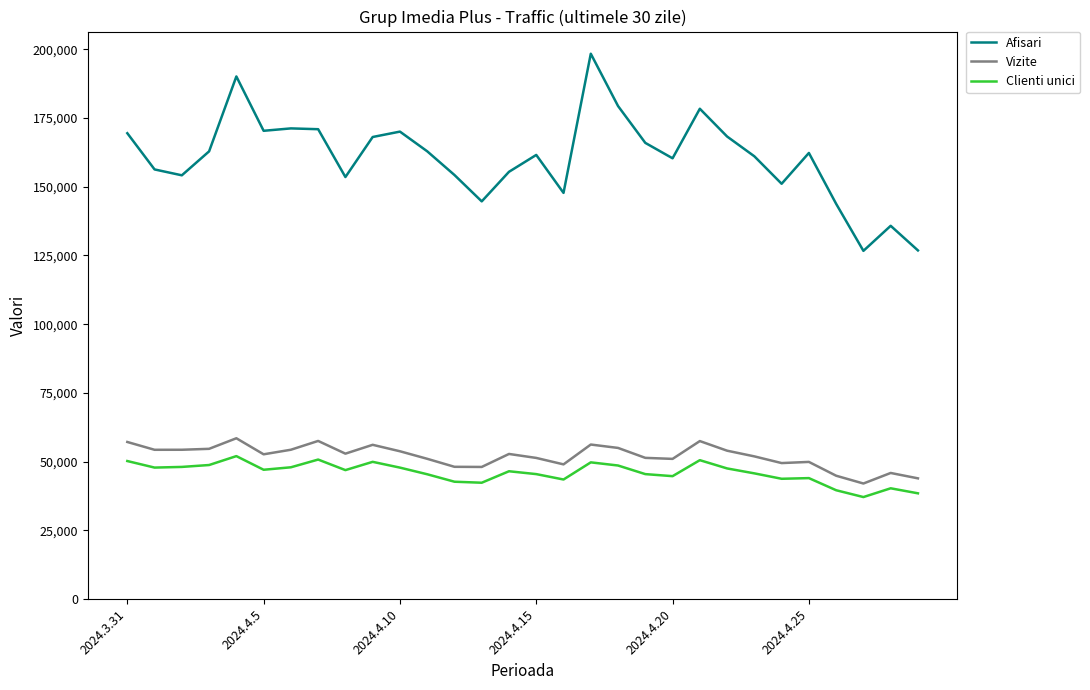

What is the difference between the maximum and minimum values in the Vizite series?

16461